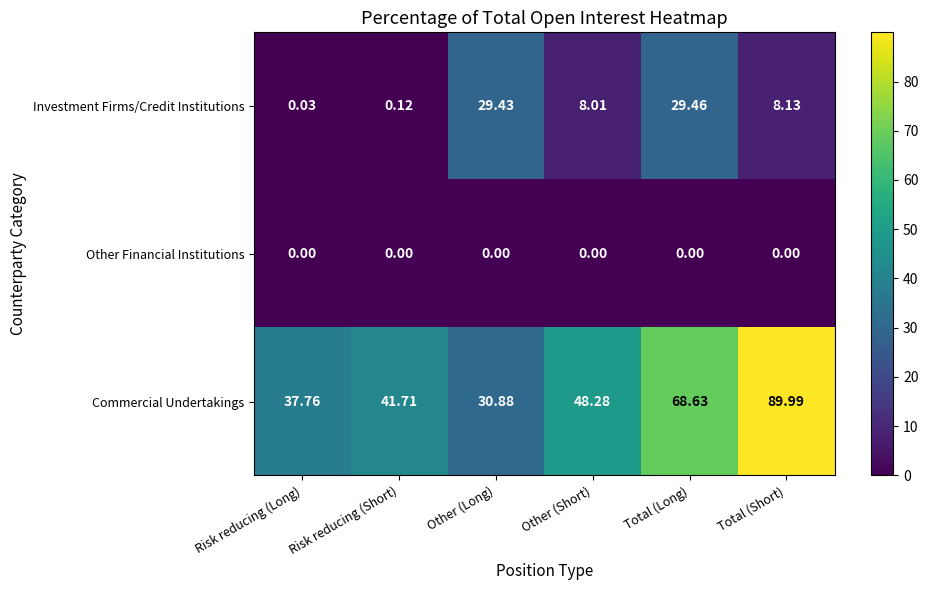

Rank the series by their average value, from lowest to highest.

Other Financial Institutions, Investment Firms/Credit Institutions, Commercial Undertakings